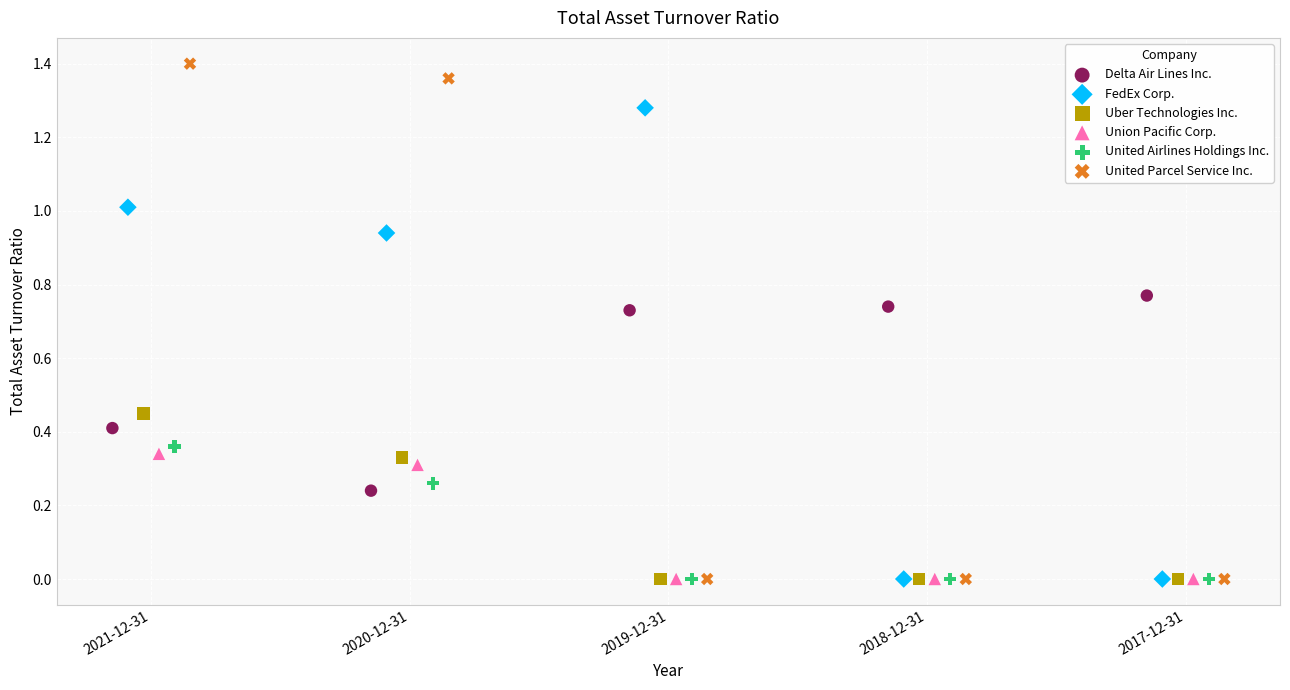

What are all the series names shown in the legend?

Delta Air Lines Inc., FedEx Corp., Uber Technologies Inc., Union Pacific Corp., United Airlines Holdings Inc., United Parcel Service Inc.